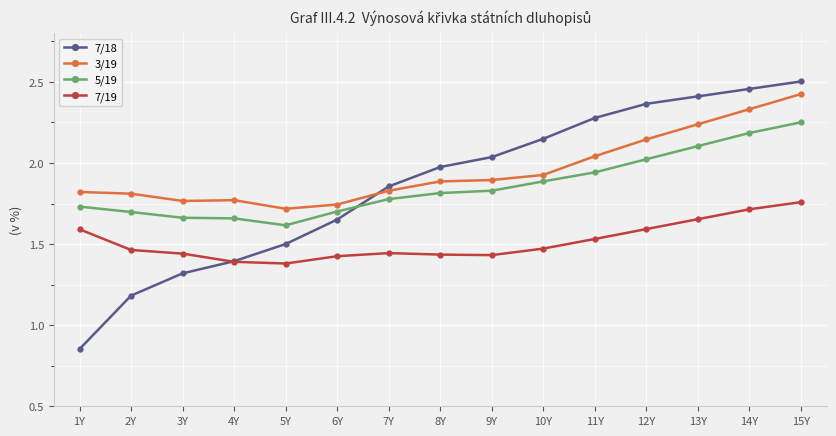

The value of 7/19 at 12Y is 2.7. True or false?

False